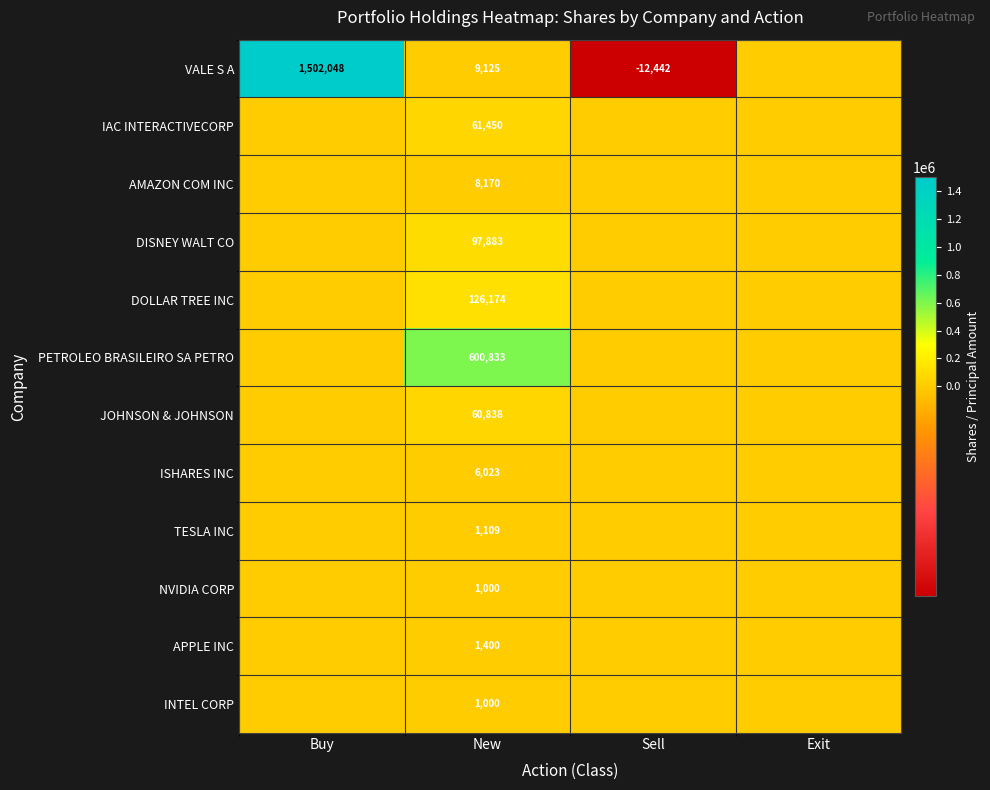

True or false: APPLE INC has a value of 2357 at New.

False